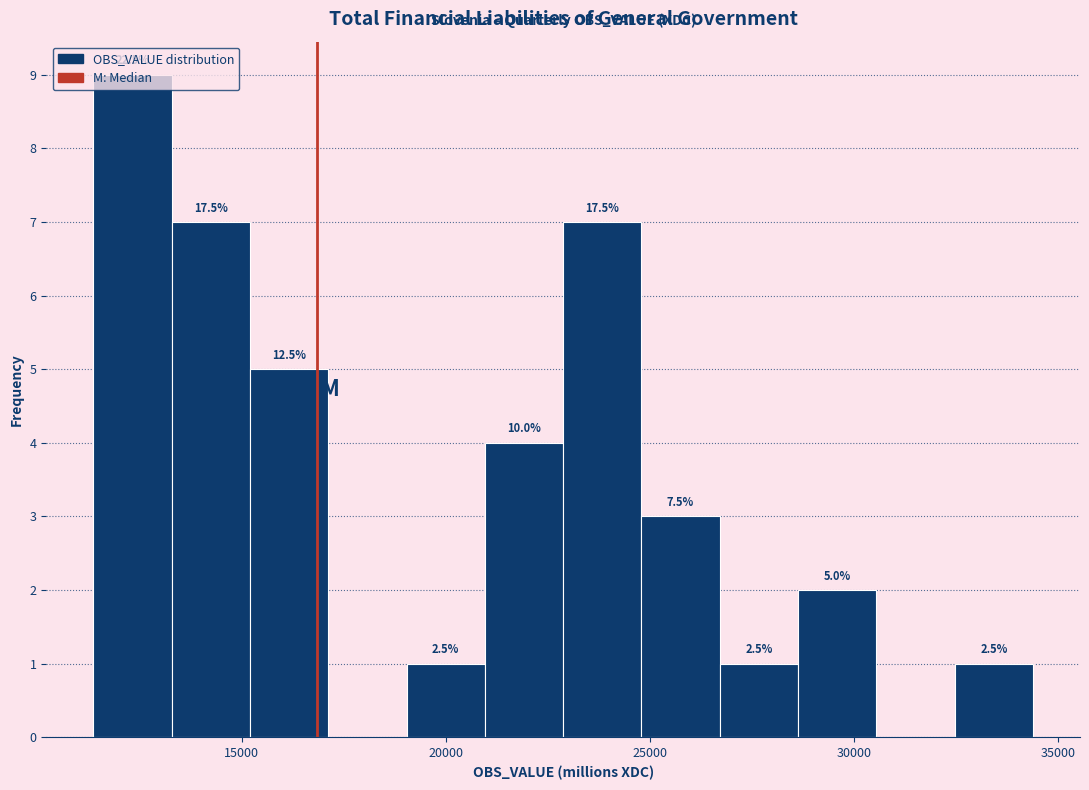

Around what value on the x-axis is the tallest bar? Give the approximate position of its centre, as read against the axis.

12500